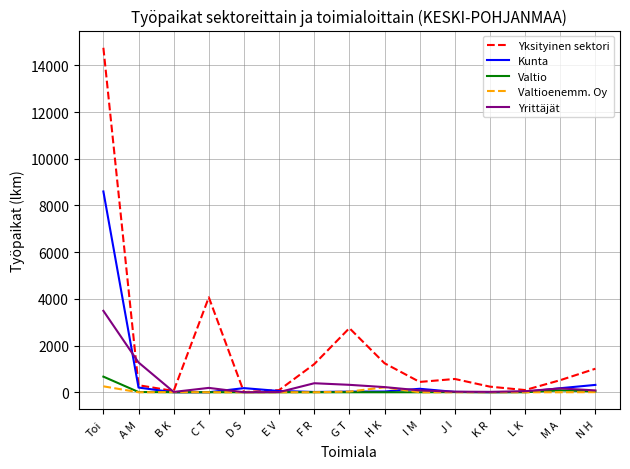

What is the sum of the Valtioenemm. Oy values at E V and N H?

5